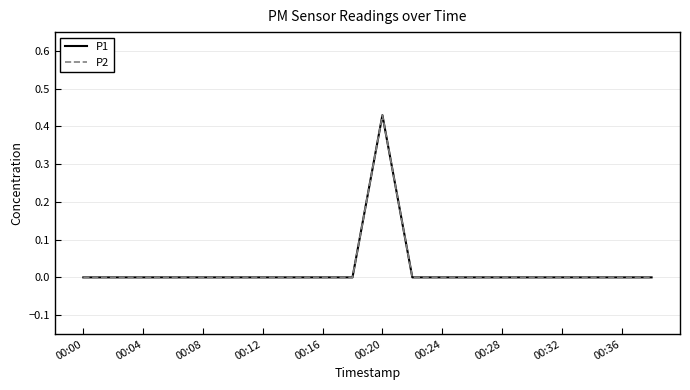

Is this an area chart (filled region under the line)?

No